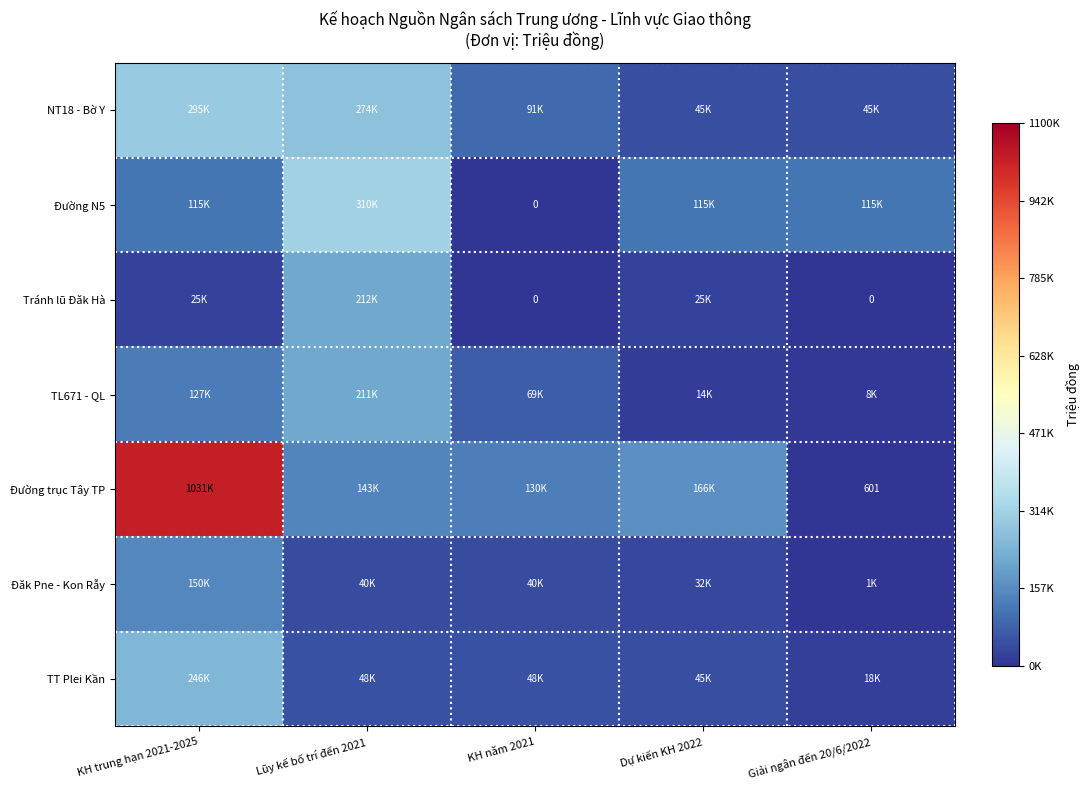

How many data points in NT18 - Bờ Y are above 90776?

2